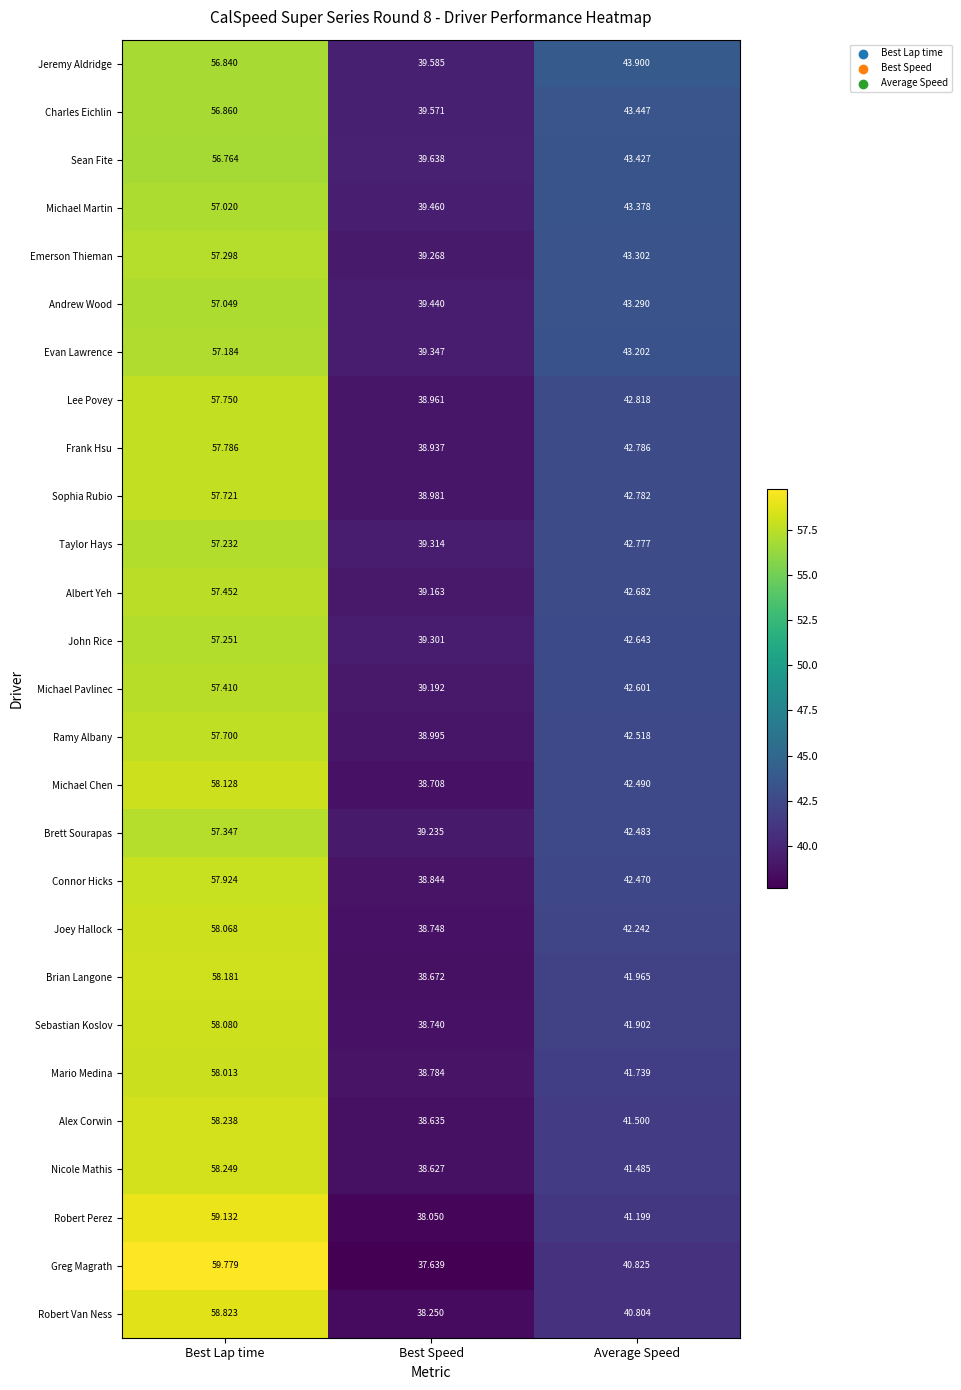

At which label does Charles Eichlin reach its minimum?

Best Speed